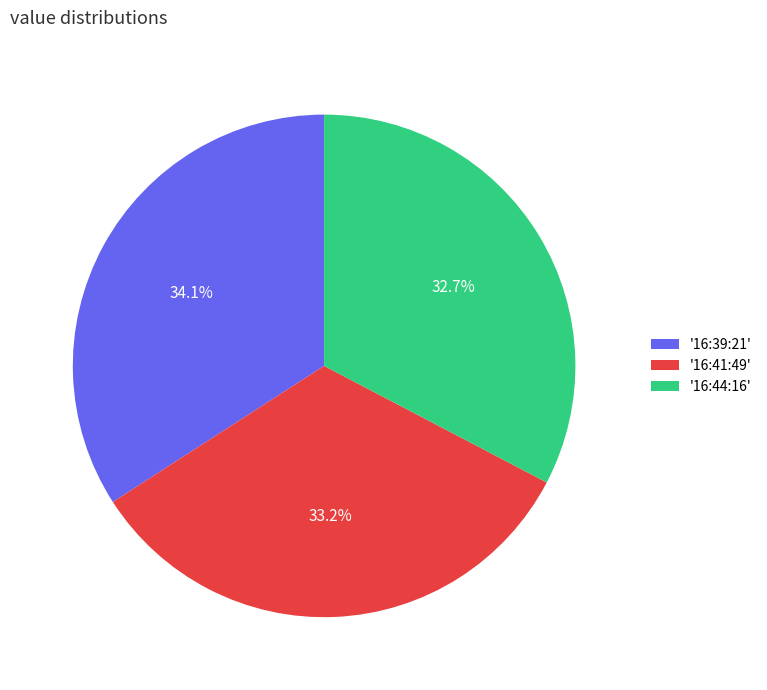

Is '16:44:16' the majority of the pie?

No